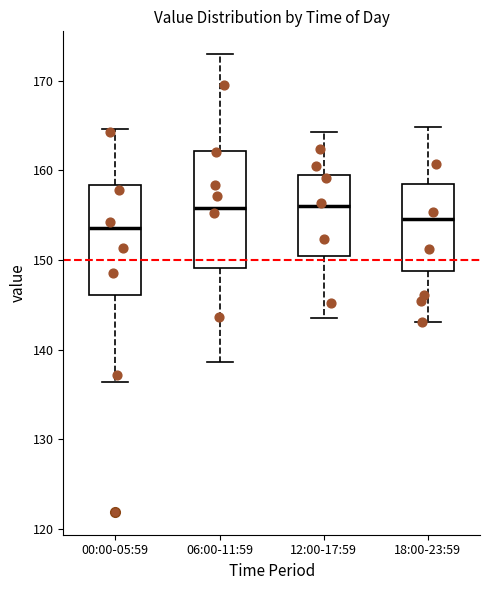

Reading left to right, transcribe this box plot: for each box, give where its median line is, the range the box spans, and where its two whiskers end, as read against the y-axis. The values are not printed on the chart, so give them approximately, as read against the axis.

00:00-05:59: median 154, box 146 to 158, whiskers 136 to 165
06:00-11:59: median 156, box 149 to 162, whiskers 139 to 173
12:00-17:59: median 156, box 150 to 159, whiskers 144 to 164
18:00-23:59: median 155, box 149 to 159, whiskers 143 to 165